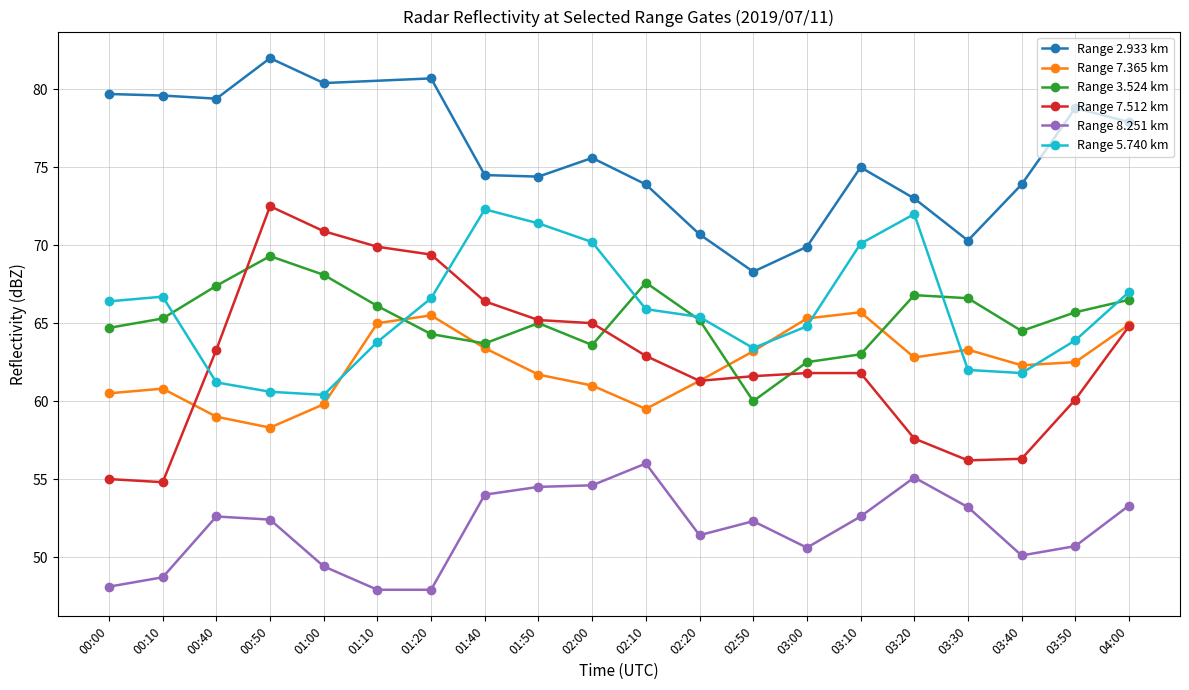

What is the highest value of the Range 7.512 km series?

72.5